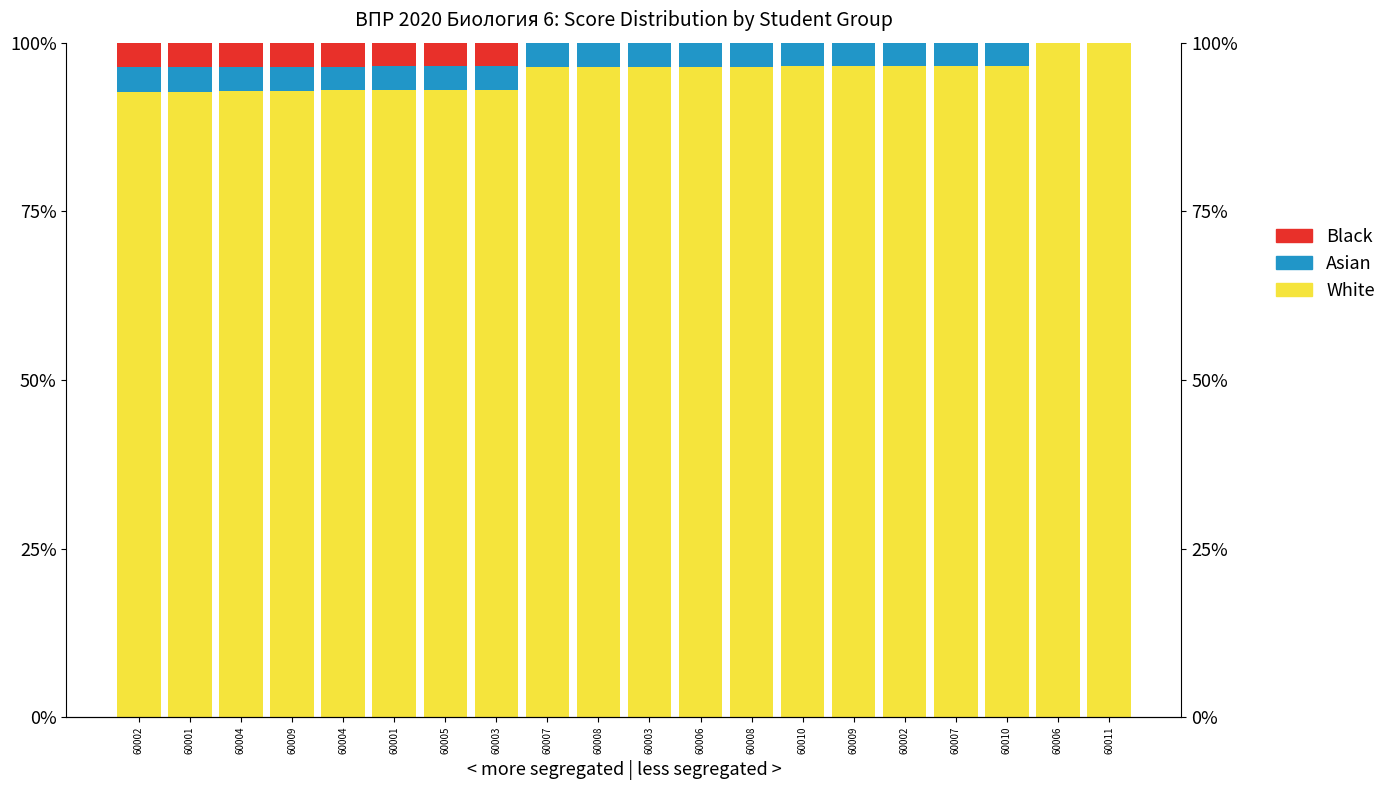

What is the difference between the highest and lowest values at 60002?

89.0